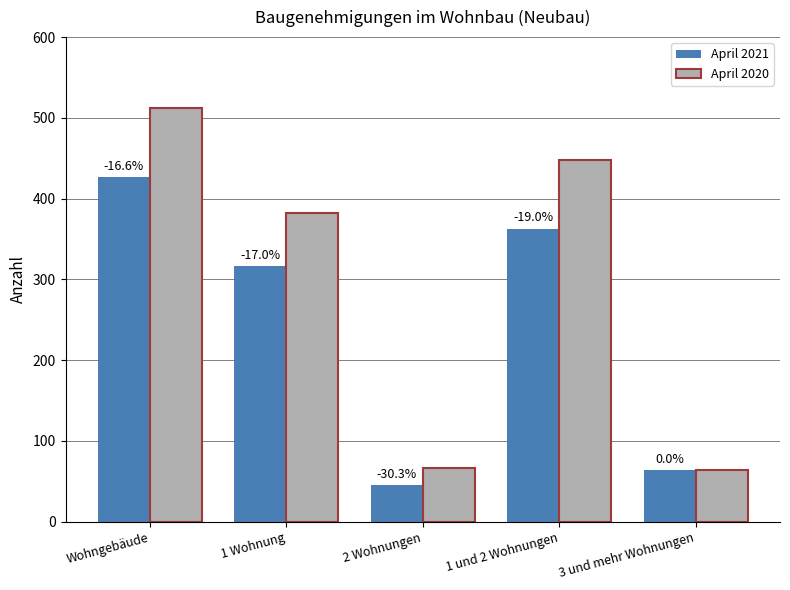

The April 2020 series shows 109 at 2 Wohnungen. True or false?

False